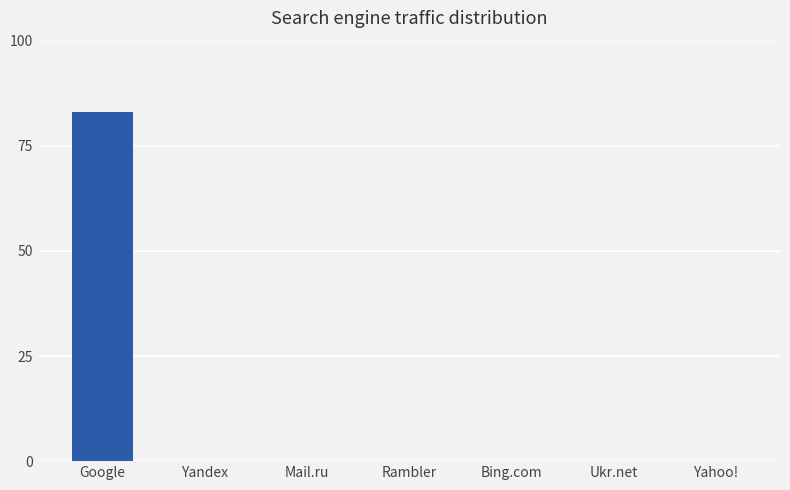

What is the sum of all values?

83